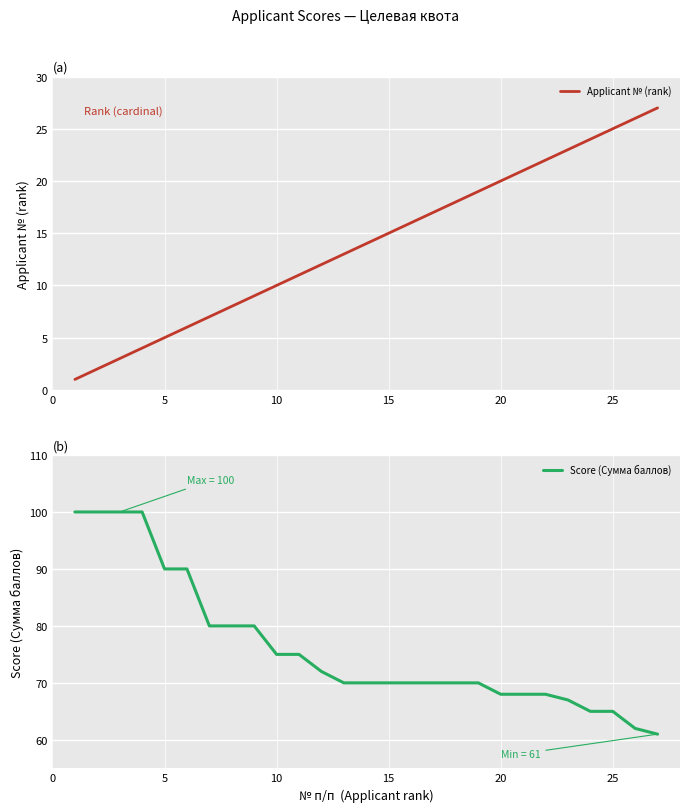

True or false: Score (Сумма баллов) and Applicant № (rank) intersect in this chart.

False